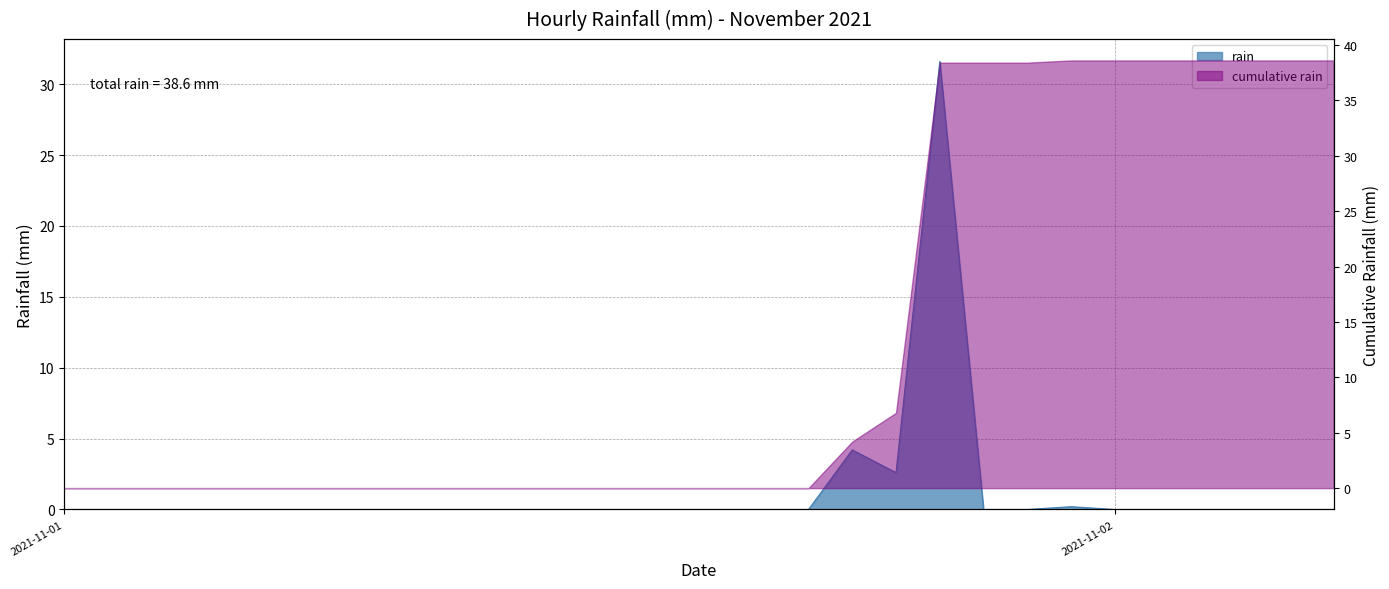

What position from the left is 2021-11-01 18:00?

19